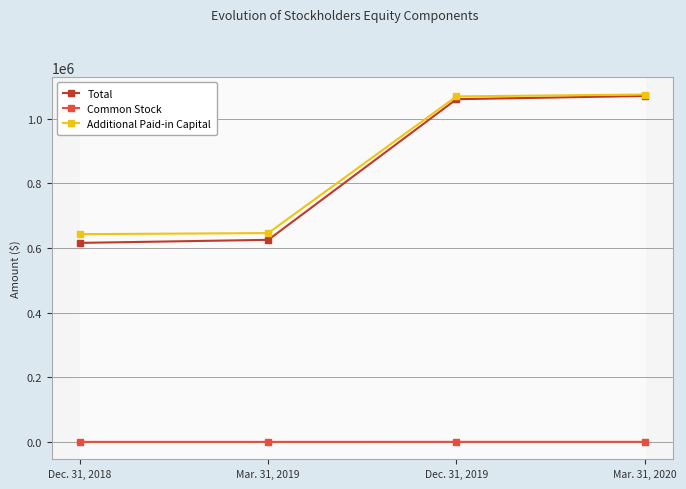

True or false: Total and Common Stock intersect in this chart.

False